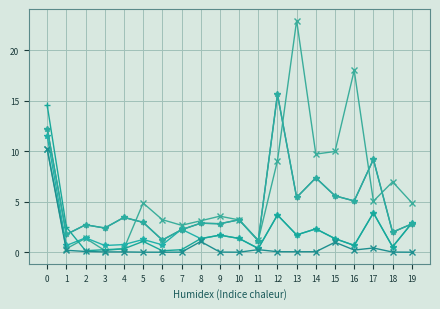

Is this an area chart (filled region under the line)?

No